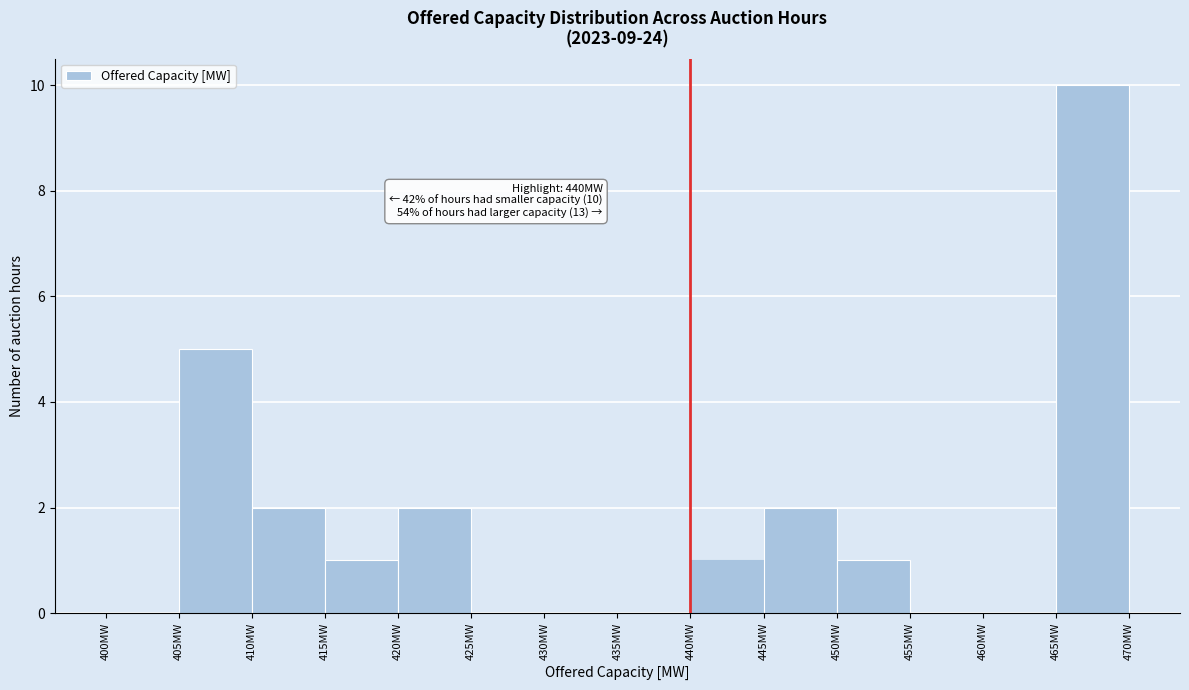

Which range on the x-axis has the tallest bar?

465 to 470